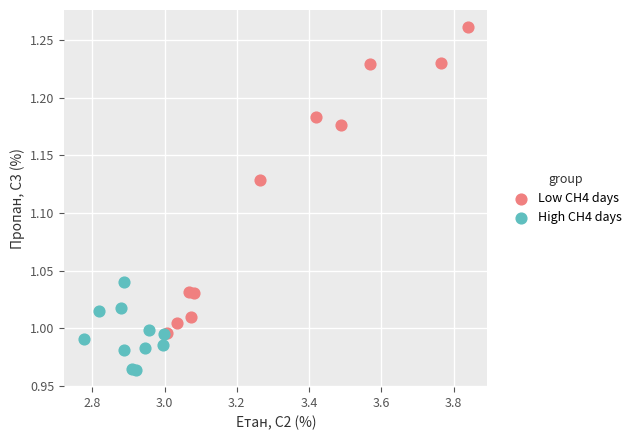

What are all the series names shown in the legend?

Low CH4 days, High CH4 days